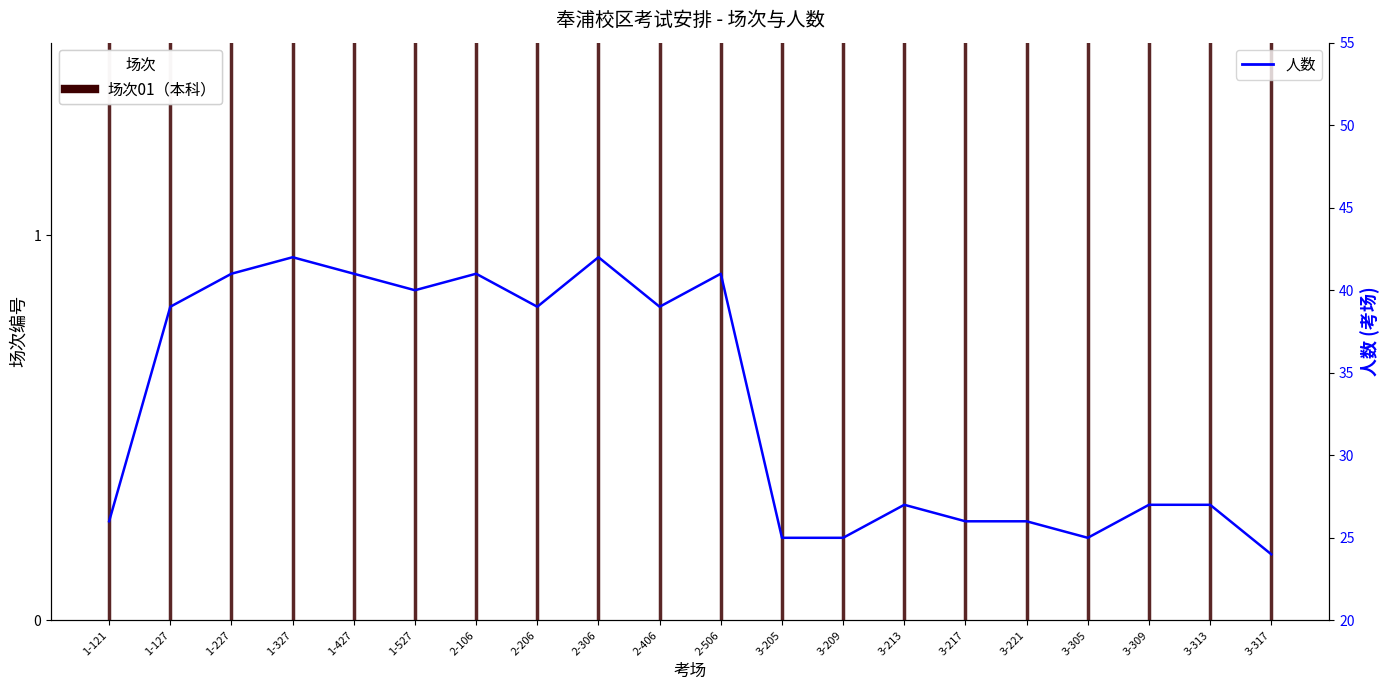

Where is the first local minimum?

1-527